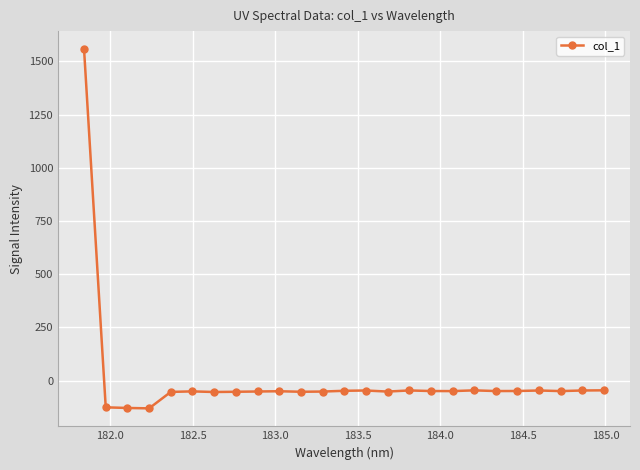

What is the sum of all values?

127.5